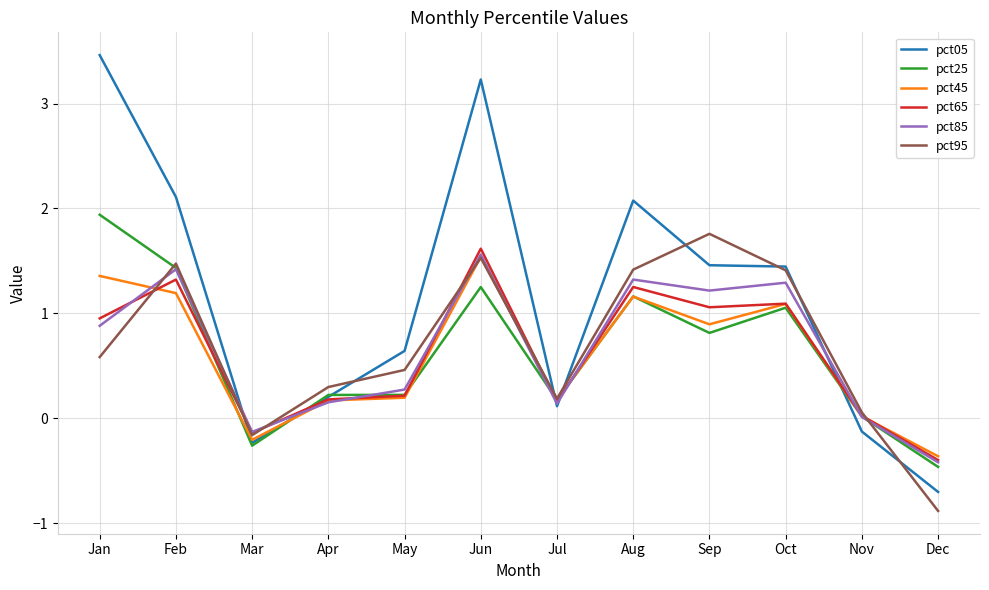

Which category has the highest value in the pct95 series?

Sep